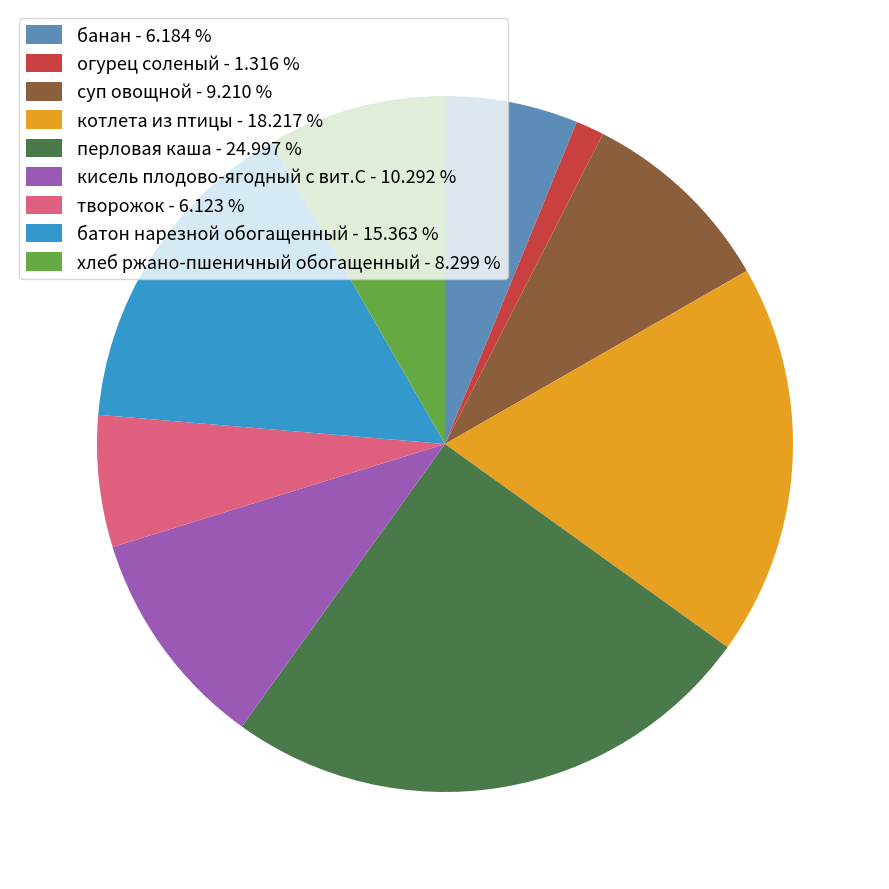

Count the number of slices in the pie.

9